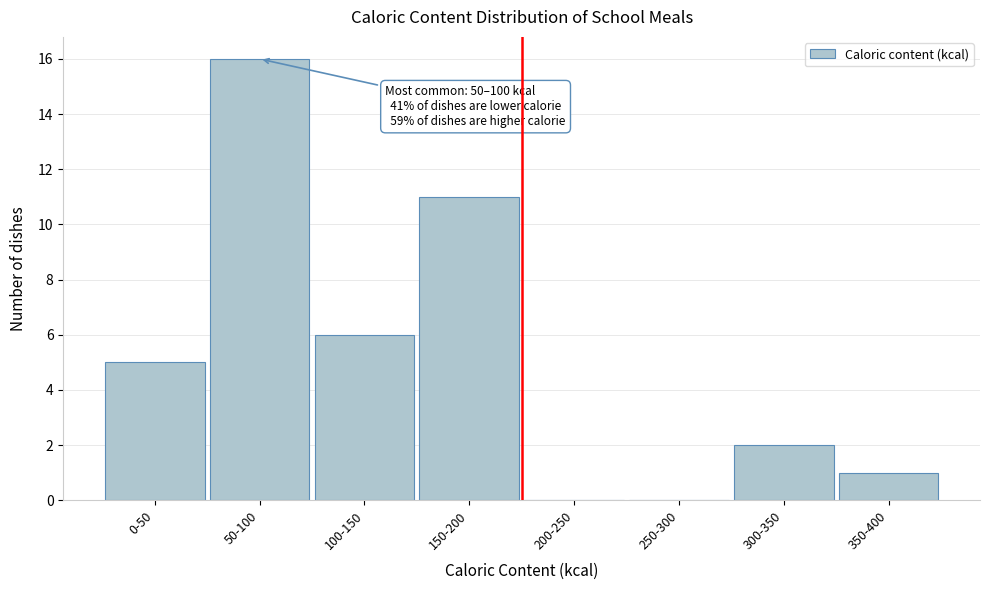

Reading left to right, extract all data points from this chart.

0-50=5	50-100=16	100-150=6	150-200=11	200-250=0	250-300=0	300-350=2	350-400=1